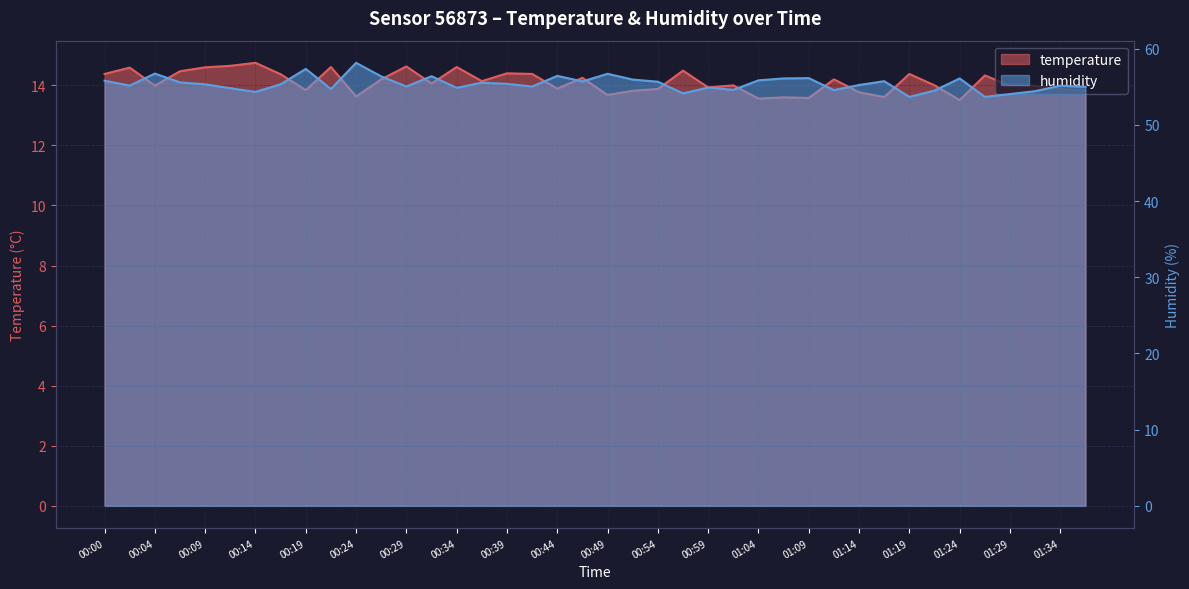

What is the difference between the maximum and minimum values in the temperature series?

1.2